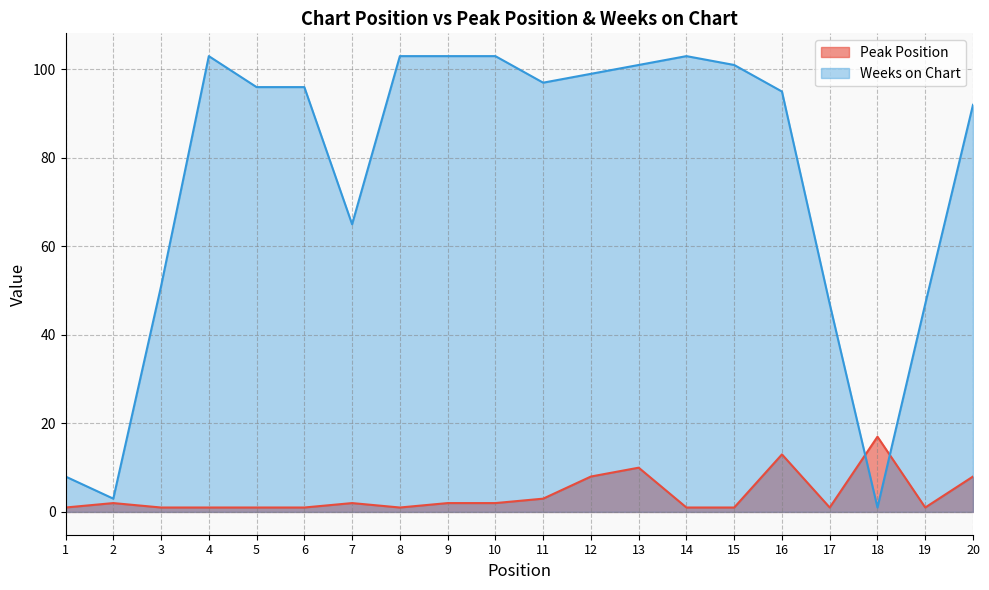

Between which two adjacent categories do Weeks on Chart and Peak Position first intersect?

17 and 18